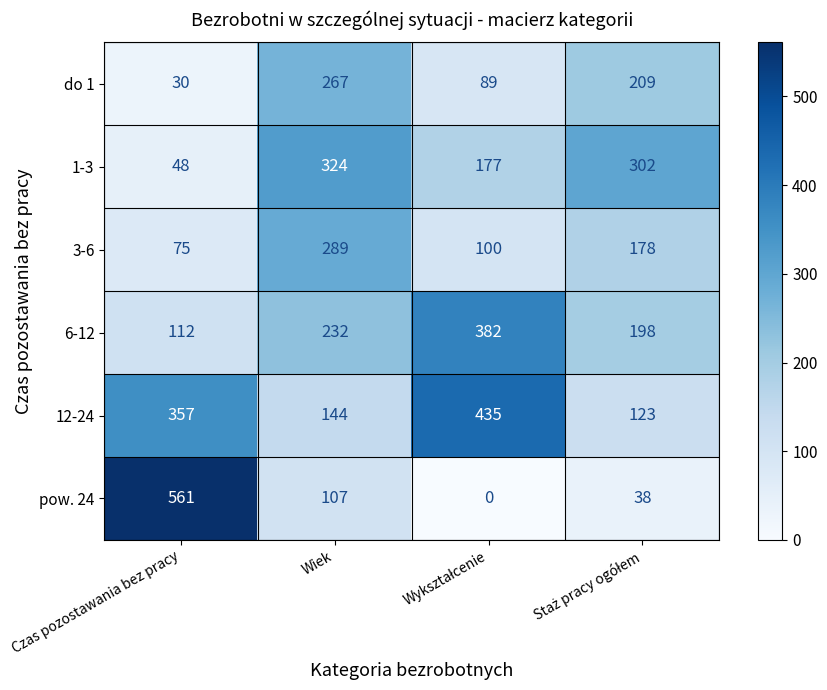

Reading right to left, what are all the values shown in this chart?

do 1: 209	89	267	30
1-3: 302	177	324	48
3-6: 178	100	289	75
6-12: 198	382	232	112
12-24: 123	435	144	357
pow. 24: 38	0	107	561